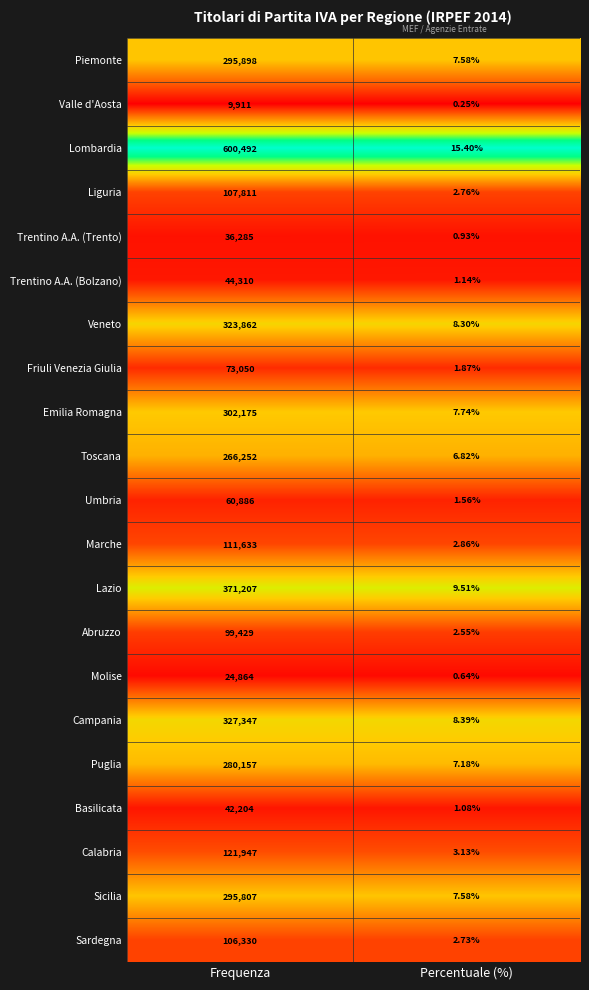

How many data points does each series have?

2